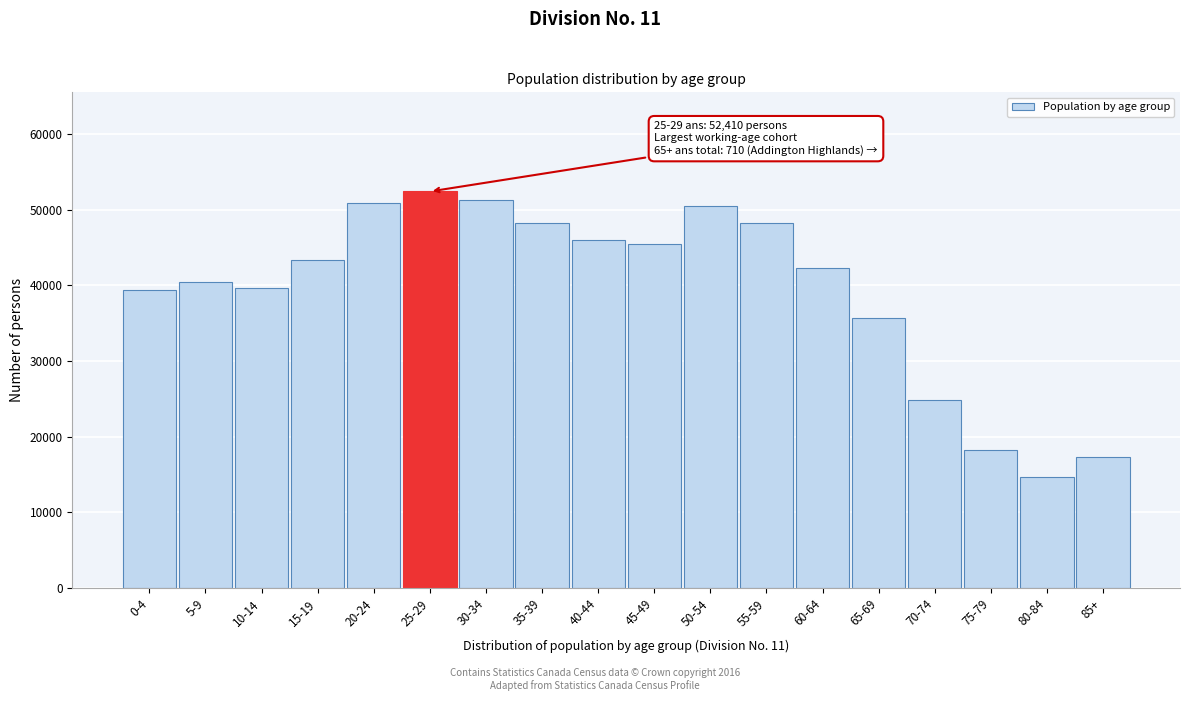

At which label is the value closest to 33532?

65-69